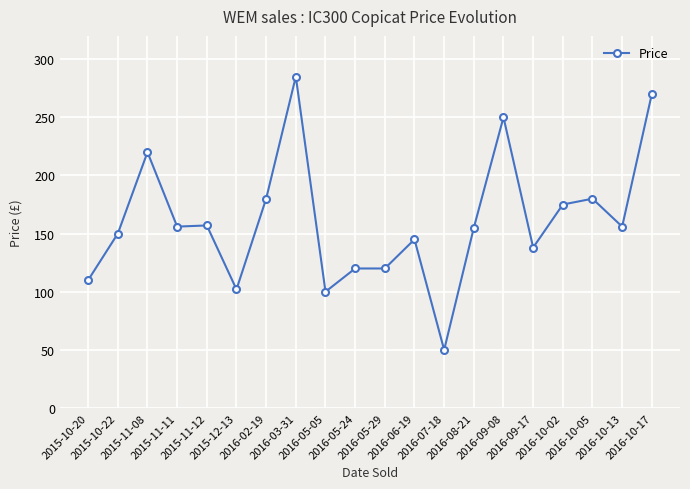

What is the average value?

161